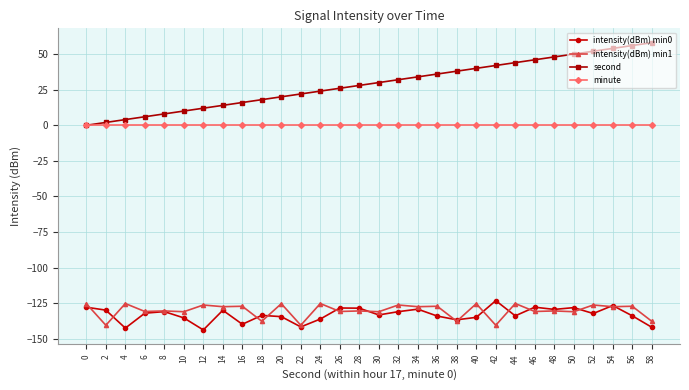

How many categories are shown in the chart?

30